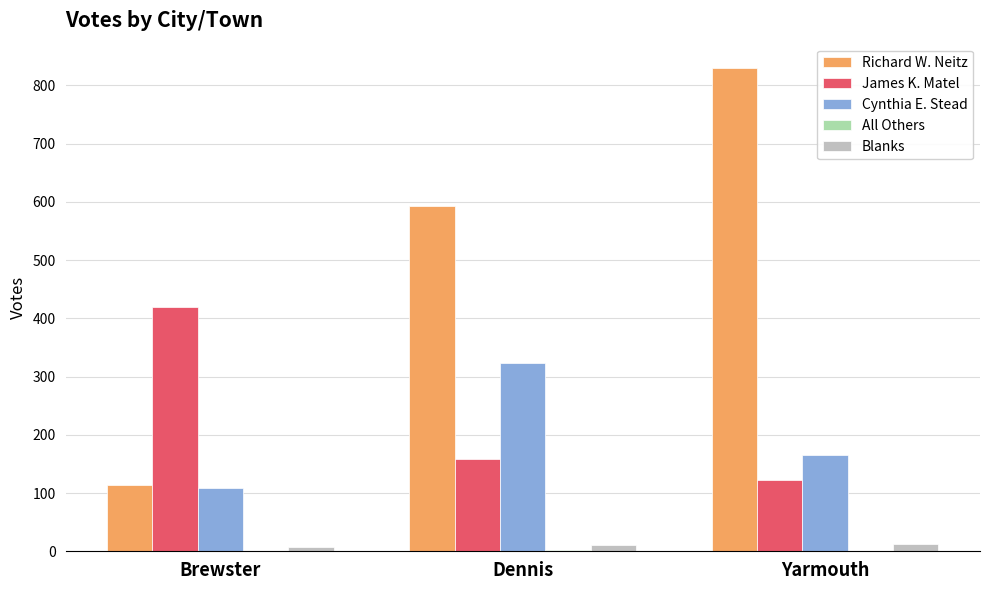

The value of Cynthia E. Stead at Brewster is 171. True or false?

False